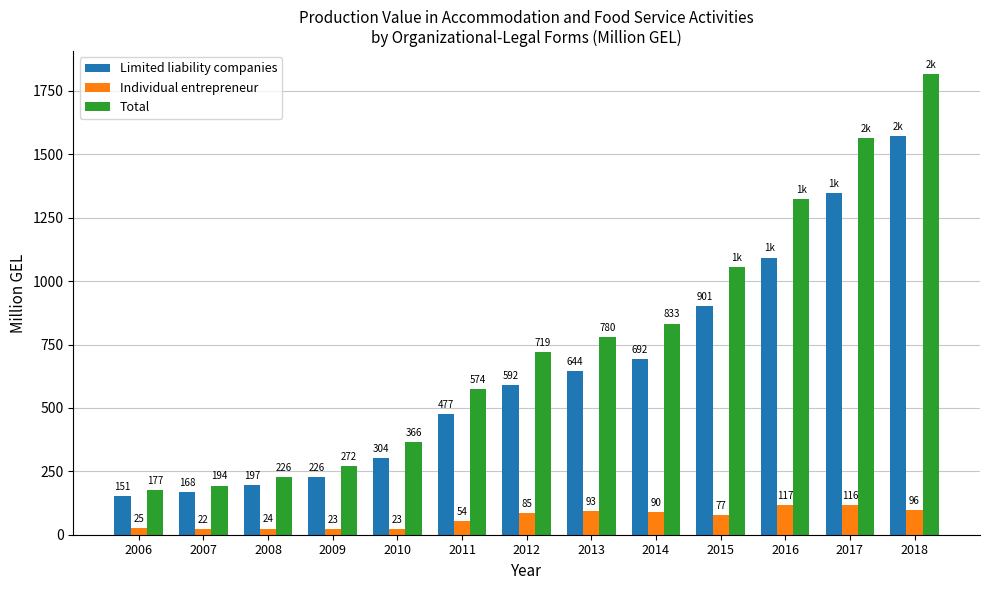

Is it true that Limited liability companies equals 515.4 at 2010?

False